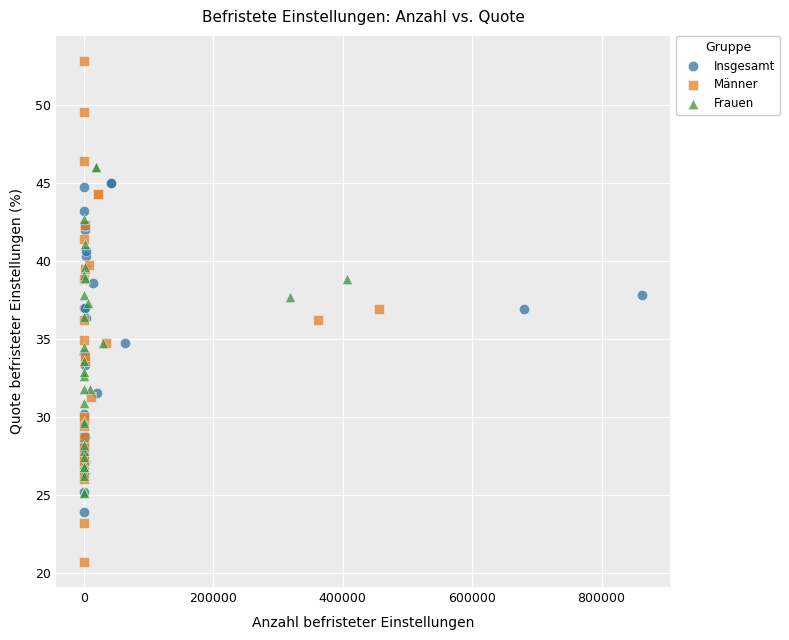

Which series contains the lowest Y value?

Männer